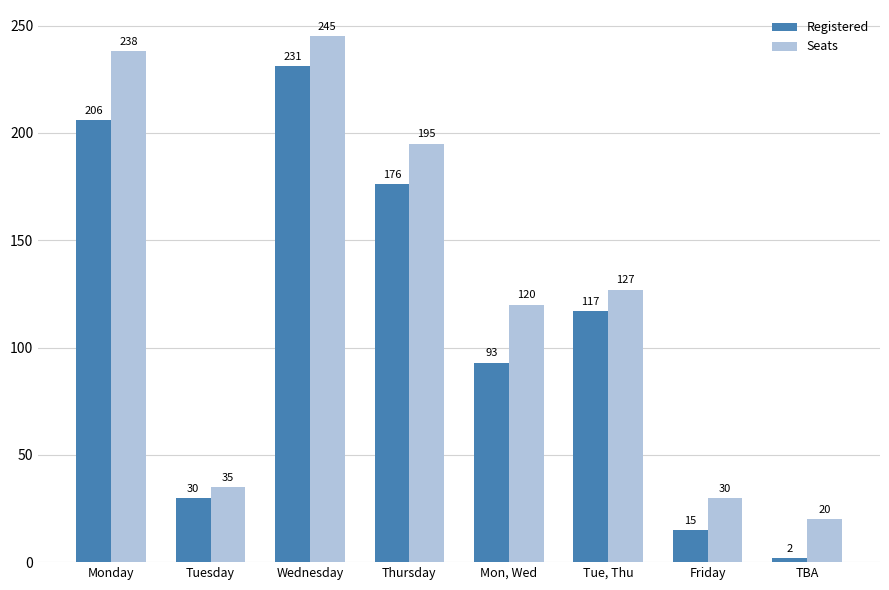

Reading right to left, extract all data points from this chart.

Registered: 2	15	117	93	176	231	30	206
Seats: 20	30	127	120	195	245	35	238